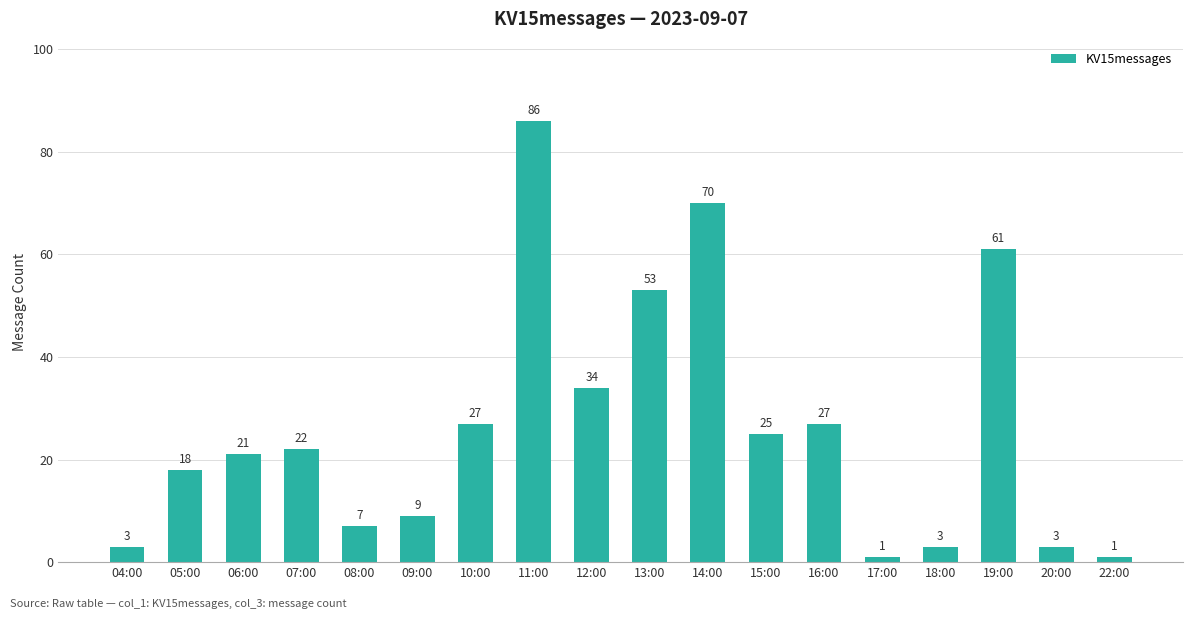

Reading left to right, transcribe all the data shown in this chart.

04:00=3	05:00=18	06:00=21	07:00=22	08:00=7	09:00=9	10:00=27	11:00=86	12:00=34	13:00=53	14:00=70	15:00=25	16:00=27	17:00=1	18:00=3	19:00=61	20:00=3	22:00=1